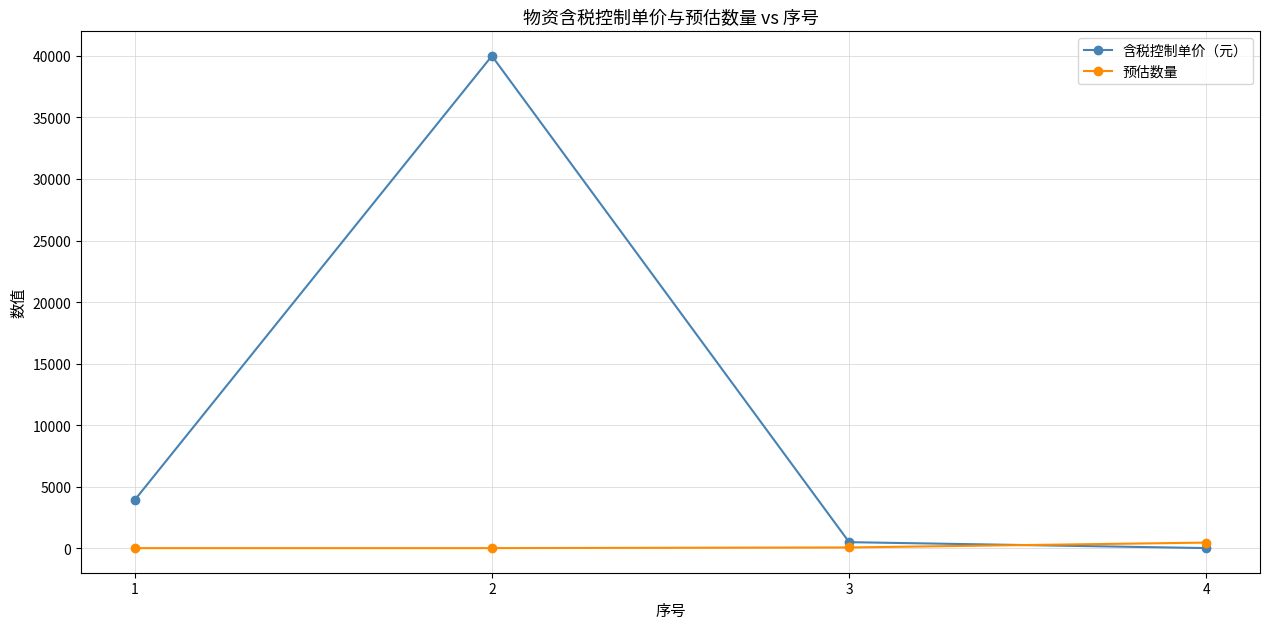

Which series has the largest range (max minus min)?

含税控制单价（元）